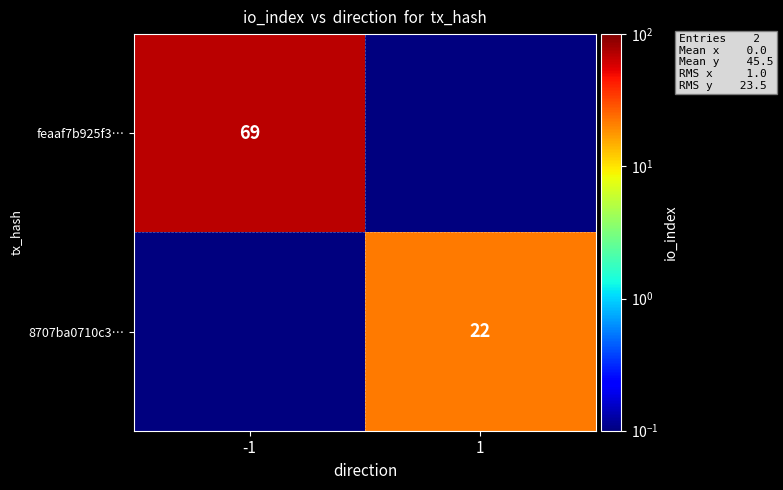

What is the smallest value displayed?

0.1